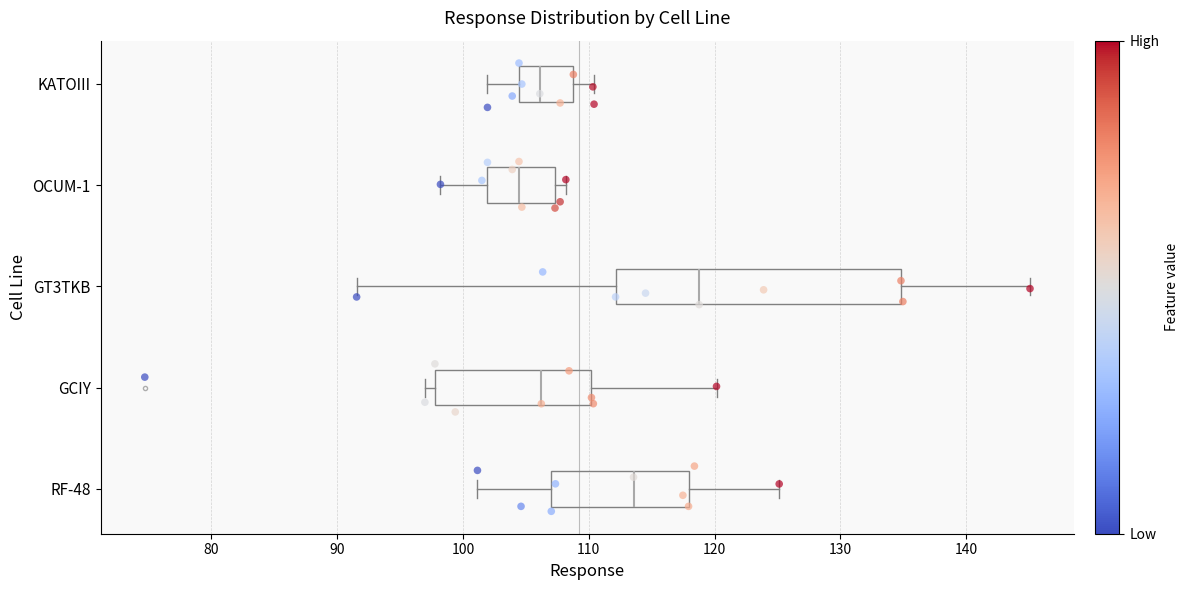

Which box is the widest, from its left edge to its right edge?

GT3TKB